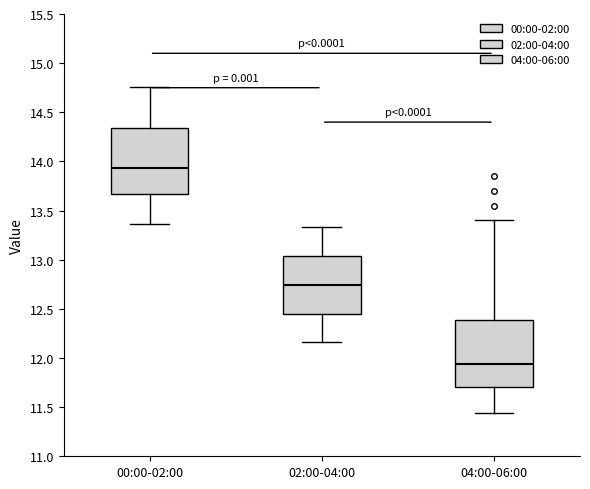

Reading left to right, transcribe this box plot: for each box, give where its median line is, the range the box spans, and where its two whiskers end, as read against the y-axis. The values are not printed on the chart, so give them approximately, as read against the axis.

00:00-02:00: median 13.95, box 13.65 to 14.35, whiskers 13.35 to 14.75
02:00-04:00: median 12.75, box 12.45 to 13.05, whiskers 12.15 to 13.35
04:00-06:00: median 11.95, box 11.70 to 12.40, whiskers 11.45 to 13.40